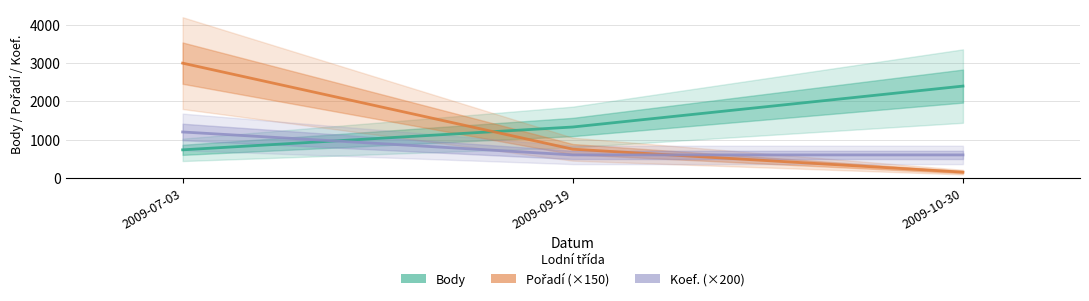

Does the chart display data point markers on the line(s)?

No